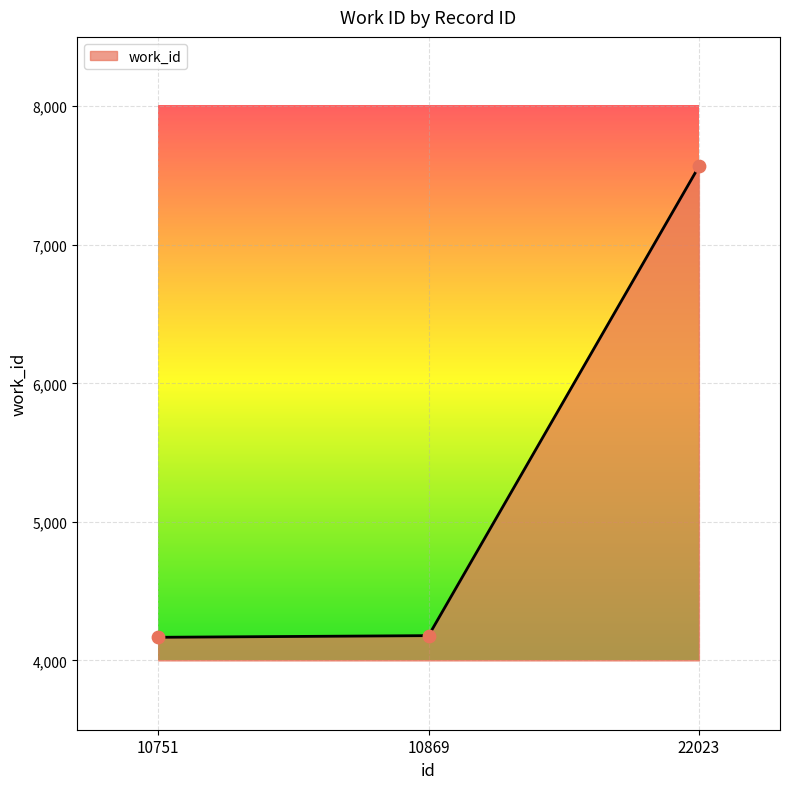

What is the change in value from 10751 to 10869?

+12